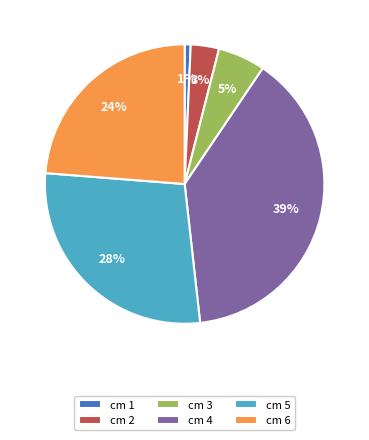

True or false: cm 6 accounts for 24% of the total.

True